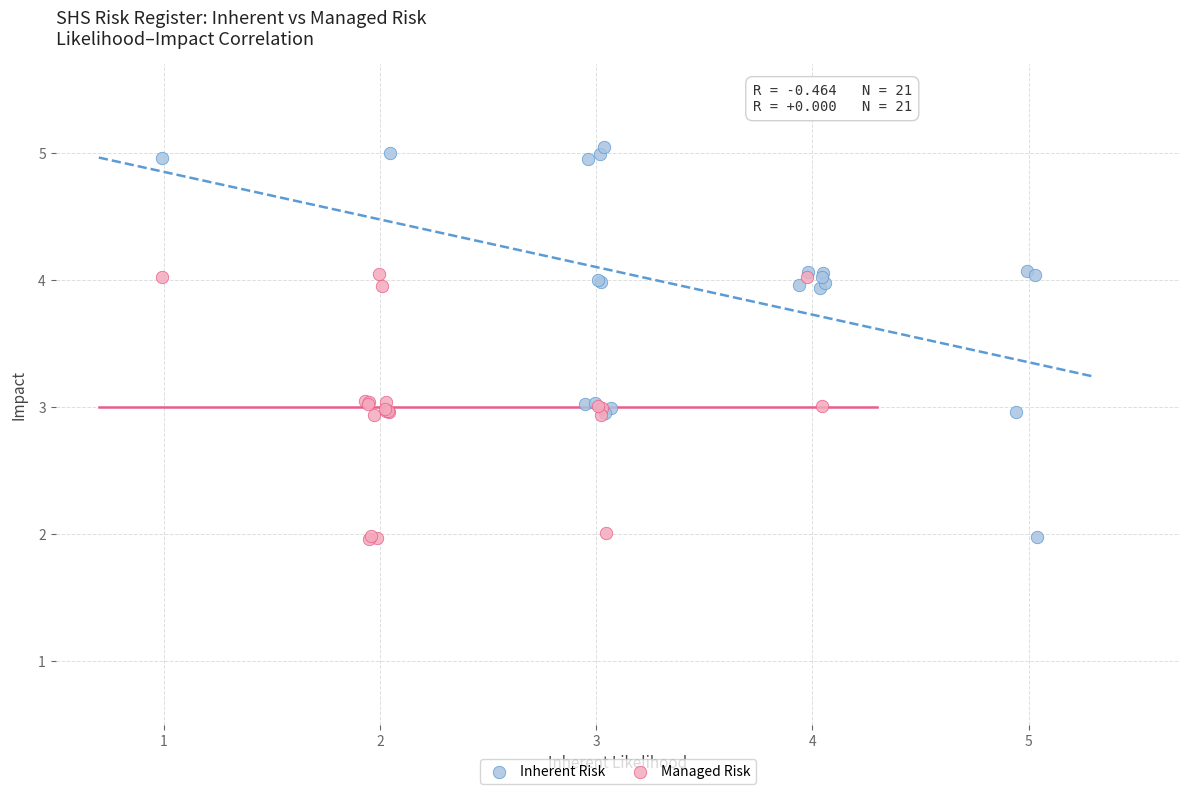

Which series has the largest Y range (max minus min)?

Inherent Risk